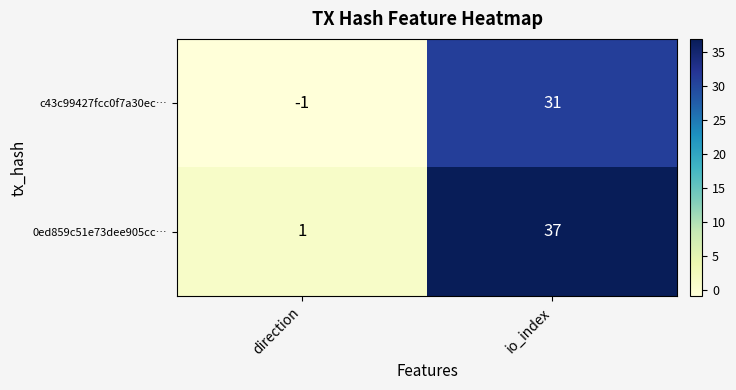

How many distinct data groups are displayed?

2